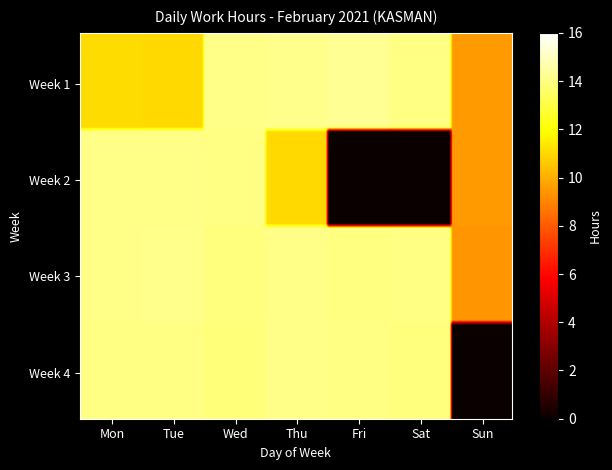

What is the maximum value shown in the chart?

14.2